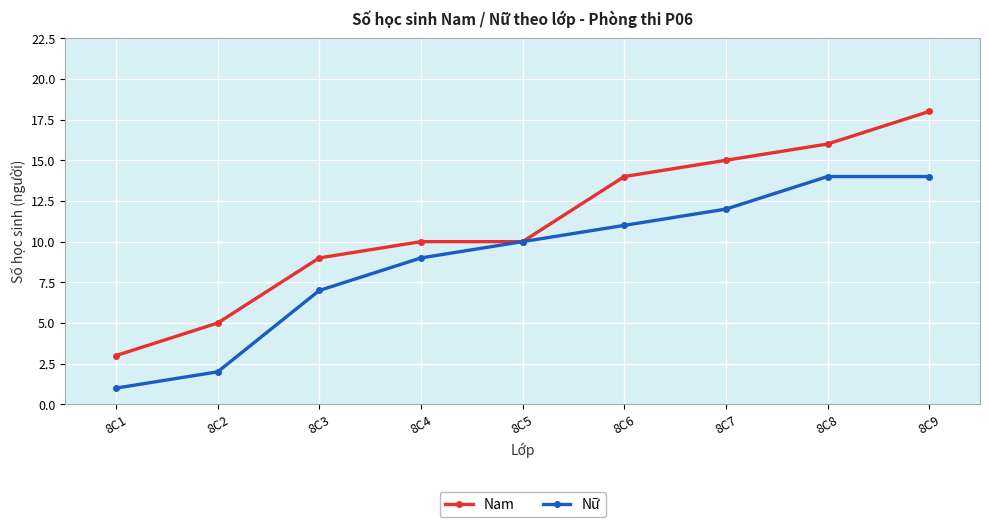

List the series in order of their overall mean, highest first.

Nam, Nữ